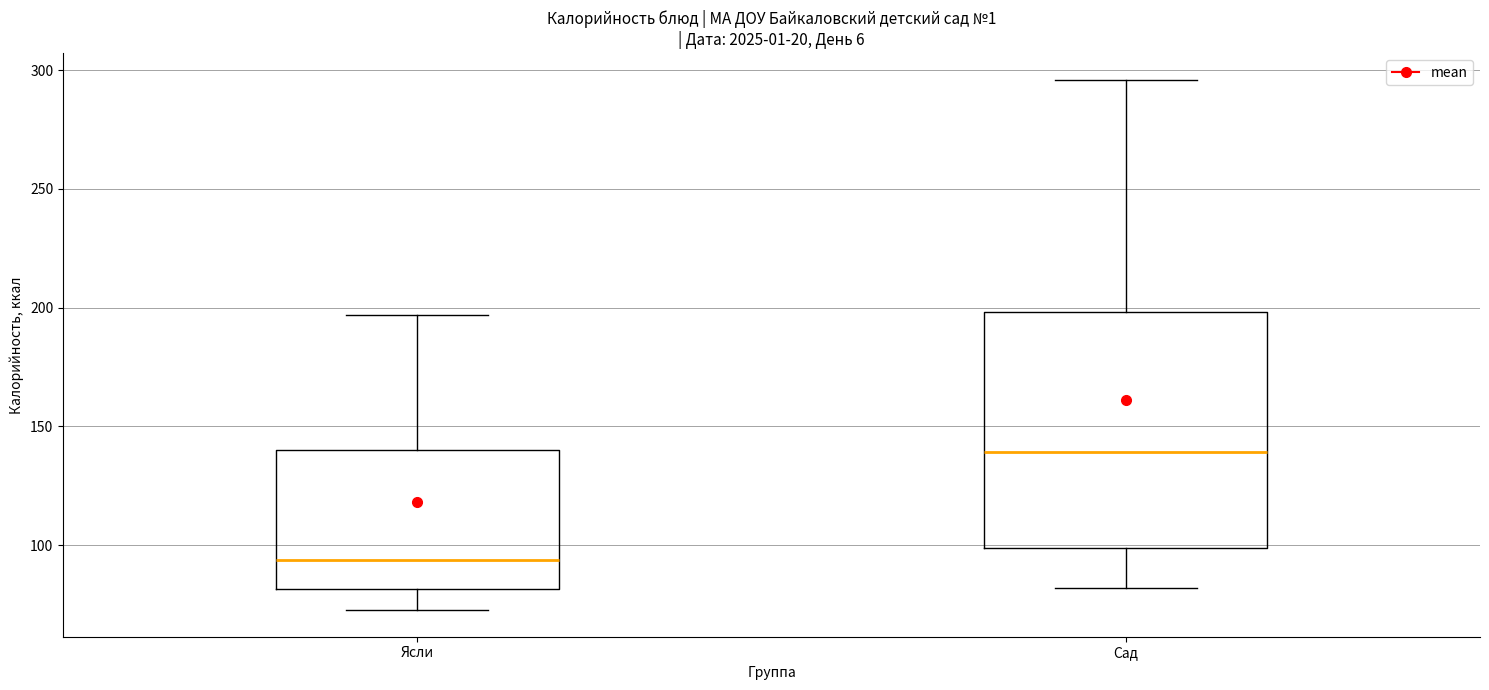

Reading left to right, read every box against the y-axis: the position of its median line, the range the box covers, and the ends of its whiskers. The values are not printed on the chart, so give them approximately, as read against the axis.

Ясли: median 95, box 80 to 140, whiskers 75 to 195
Сад: median 140, box 100 to 200, whiskers 80 to 295